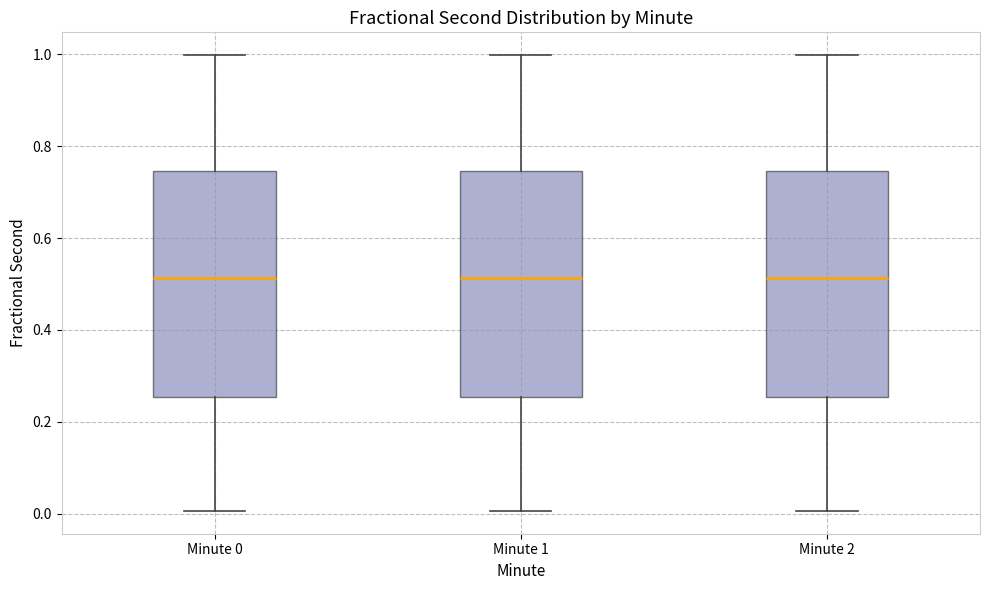

Reading left to right, read every box against the y-axis: the position of its median line, the range the box covers, and the ends of its whiskers. The values are not printed on the chart, so give them approximately, as read against the axis.

Minute 0: median 0.52, box 0.26 to 0.74, whiskers 0.00 to 1.00
Minute 1: median 0.52, box 0.26 to 0.74, whiskers 0.00 to 1.00
Minute 2: median 0.52, box 0.26 to 0.74, whiskers 0.00 to 1.00